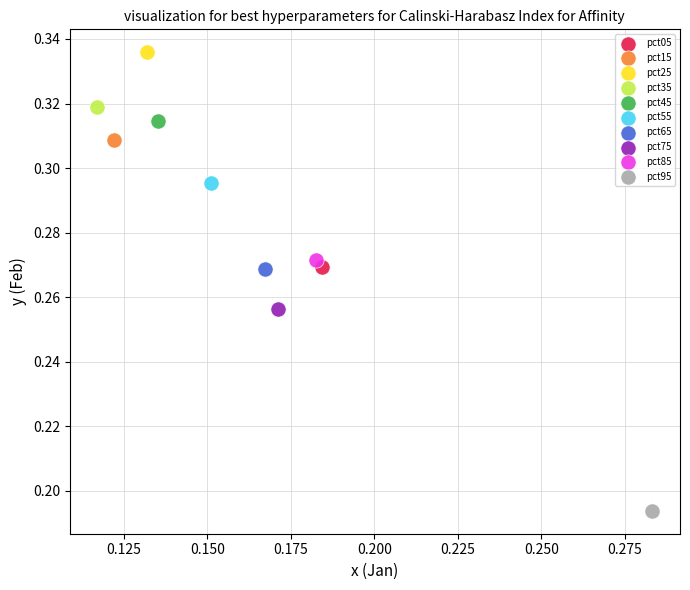

Which series contains the highest Y value?

pct25